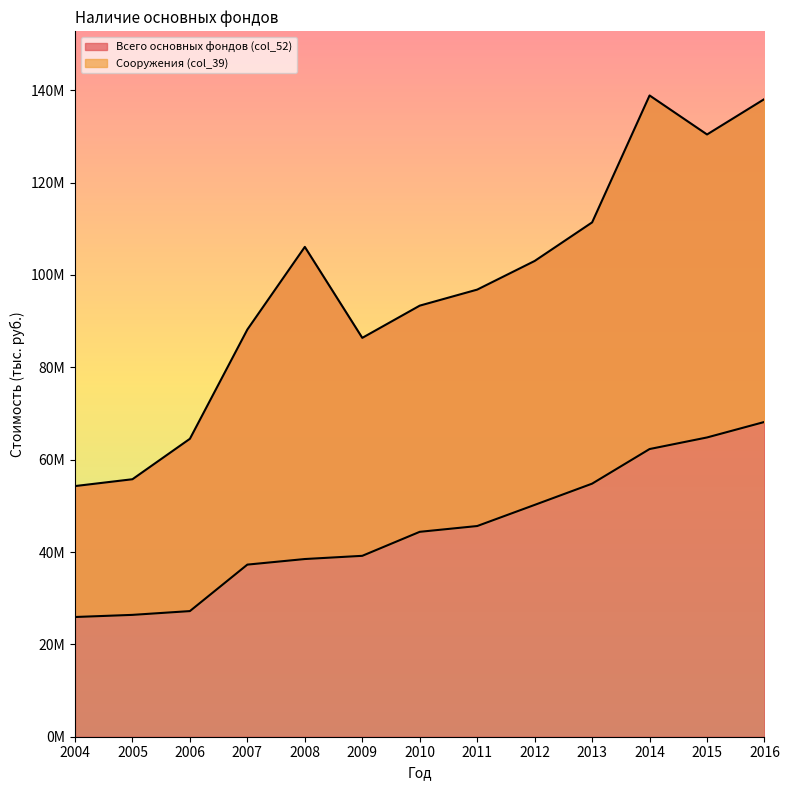

Which label corresponds to the smallest value in the chart?

2004